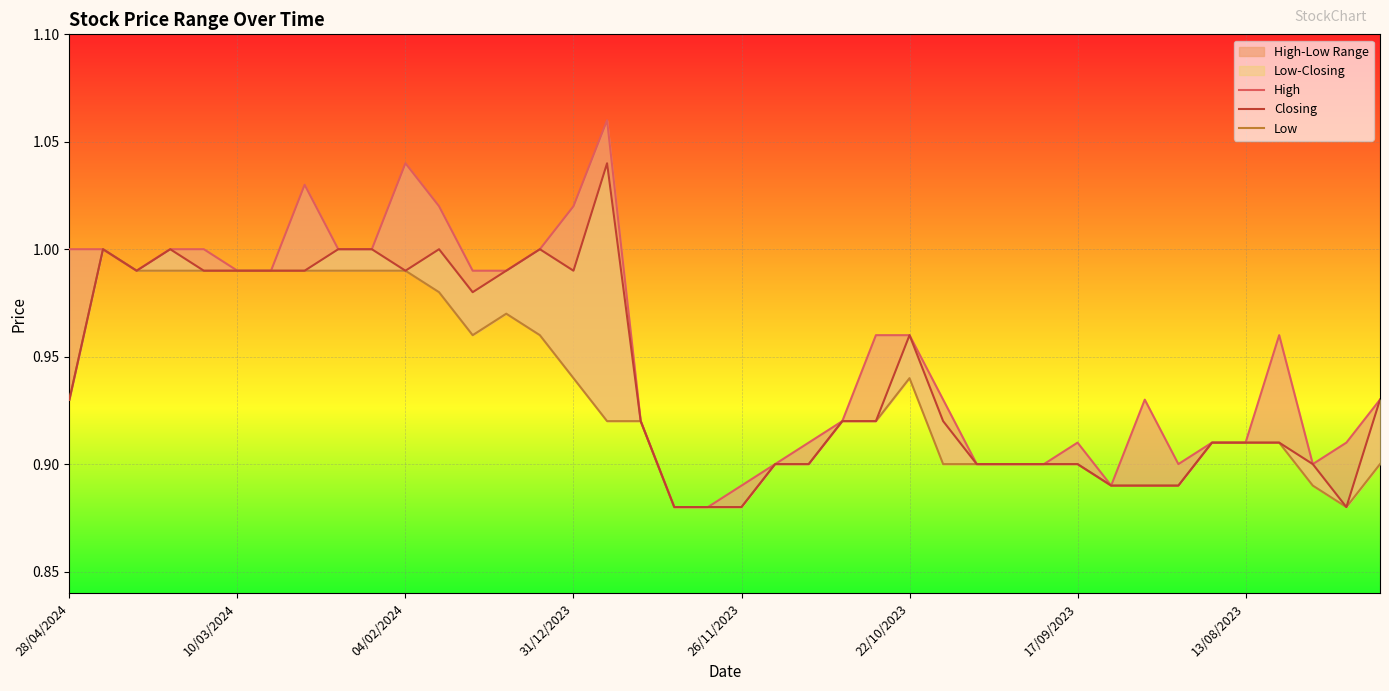

What is the sum of all Low values?

37.3